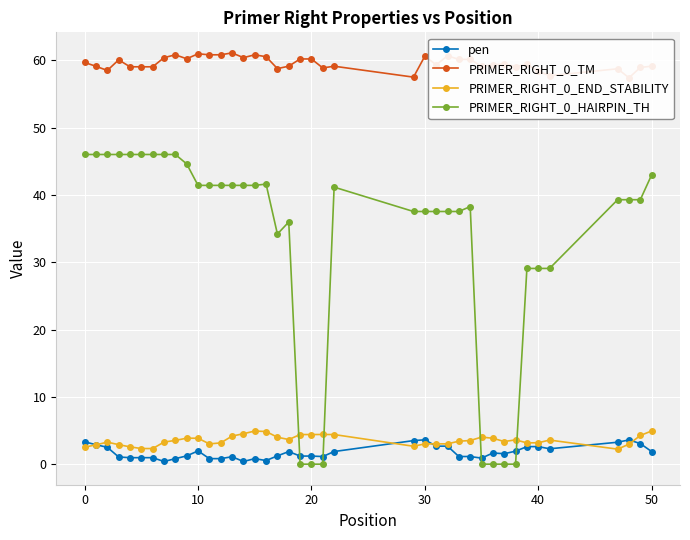

True or false: pen has a value of 1.2 at 20.

True